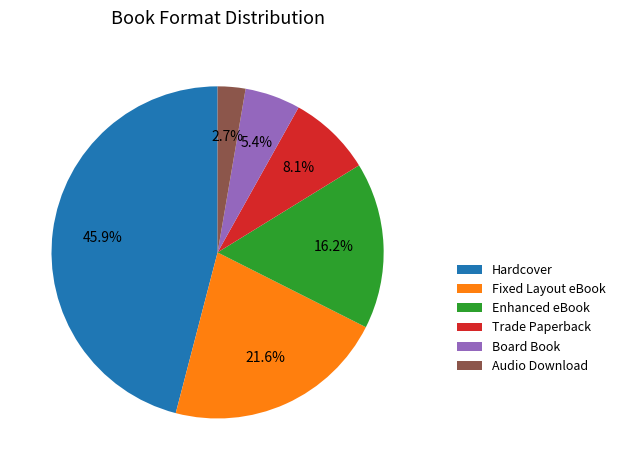

Is there a majority slice in this chart?

No